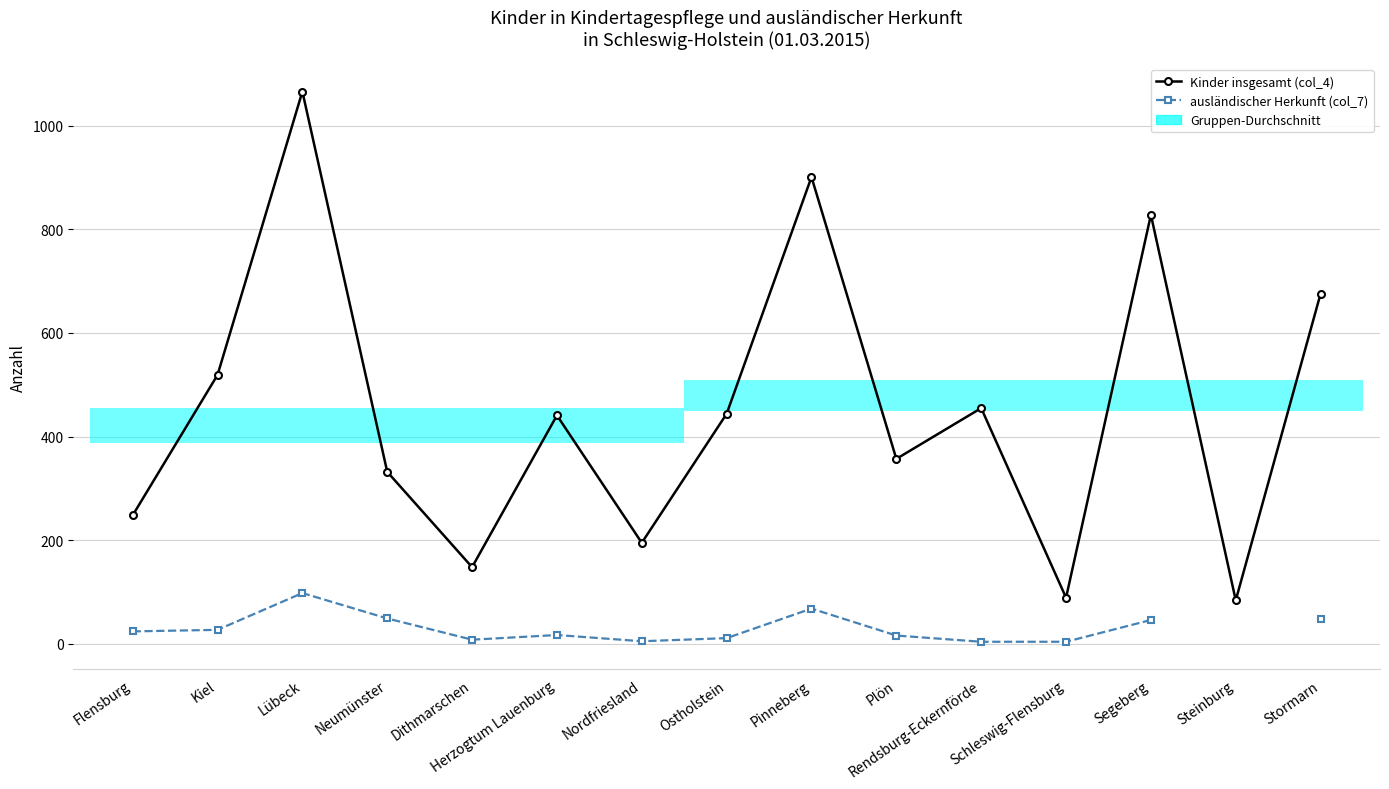

True or false: Kinder insgesamt (col_4) and ausländischer Herkunft (col_7) cross at least once.

False